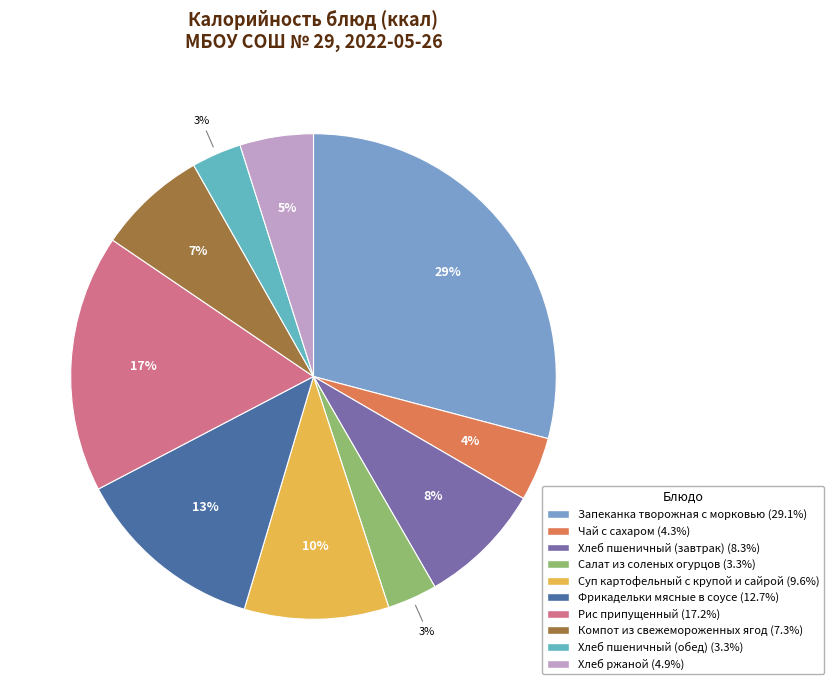

Which category has the smallest portion of the pie?

Хлеб пшеничный (обед)